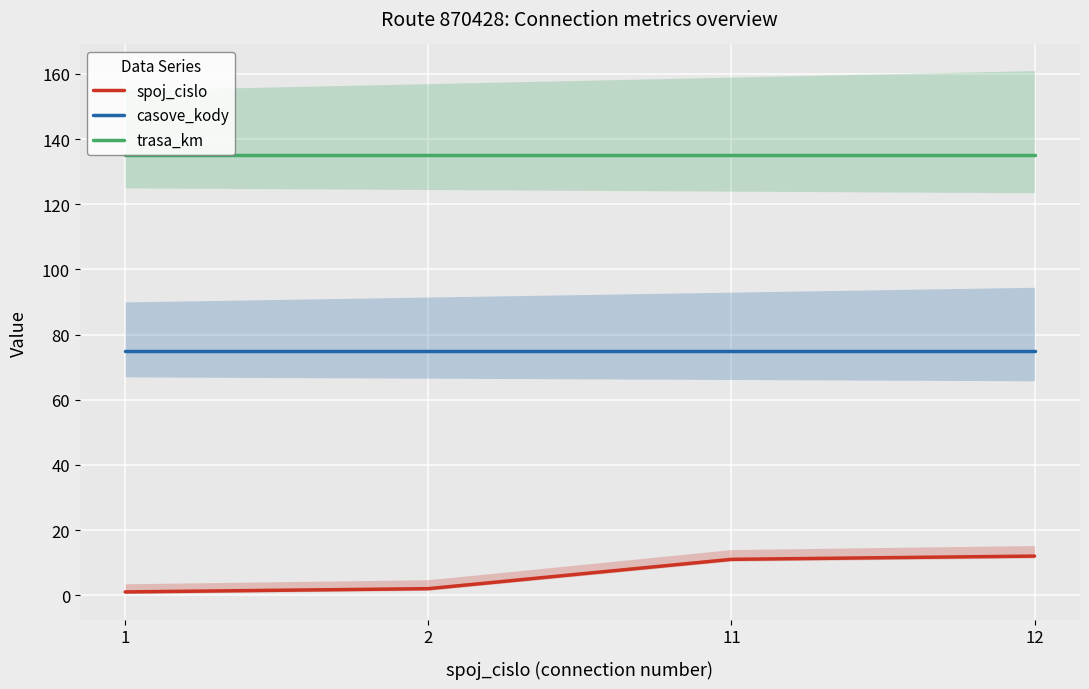

What is the total value across all series at 2?

212